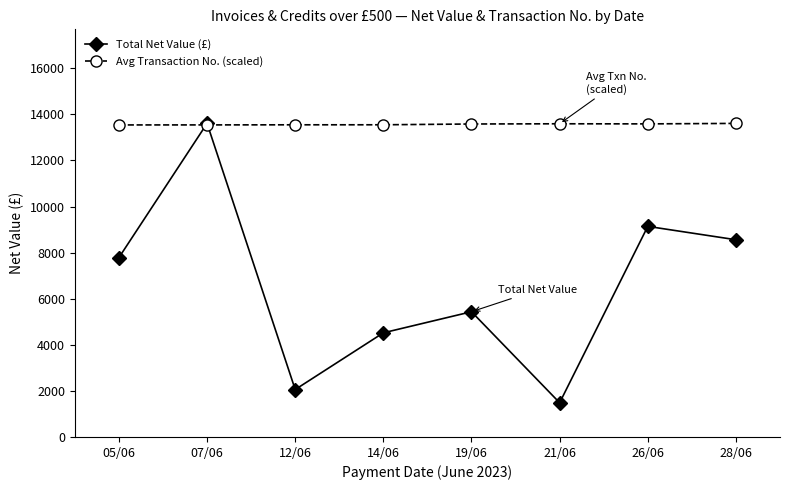

True or false: Total Net Value (£) has more than 1 points higher than both neighbors.

True